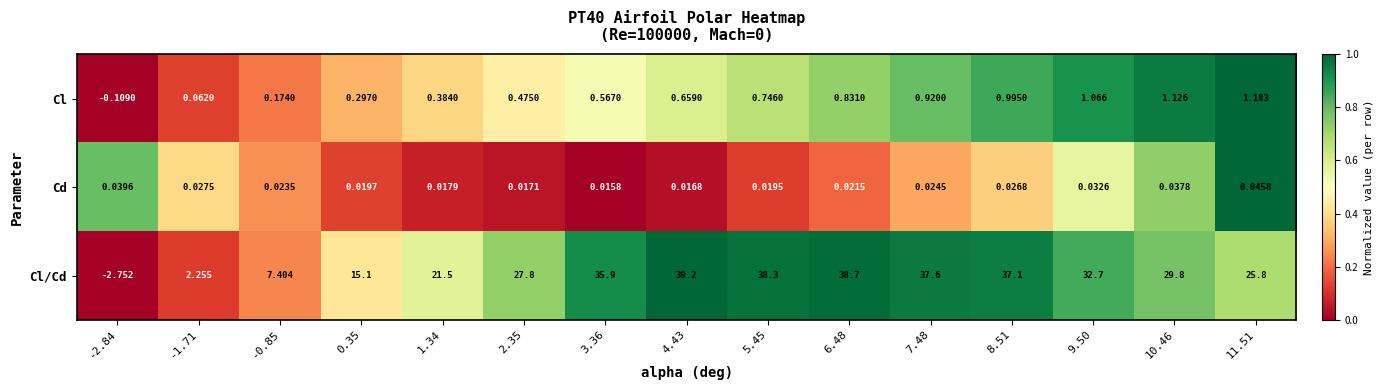

Which series has the largest total across all categories?

Cl/Cd